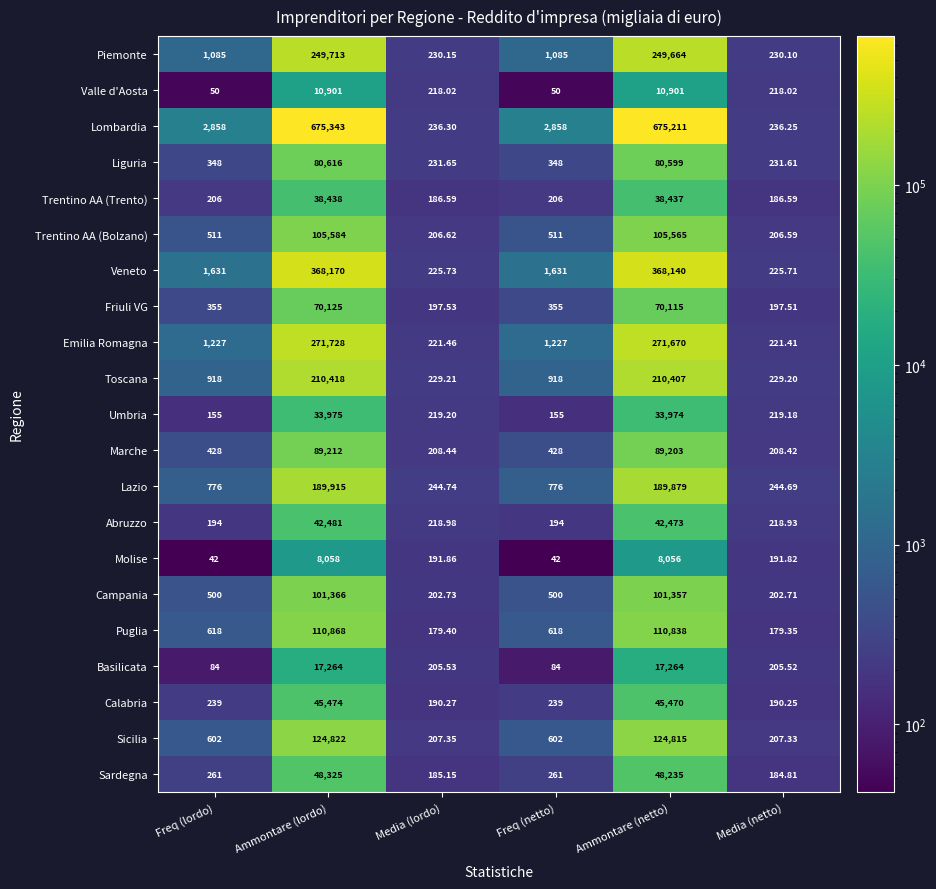

At which label does Lazio reach its peak?

Ammontare (lordo)